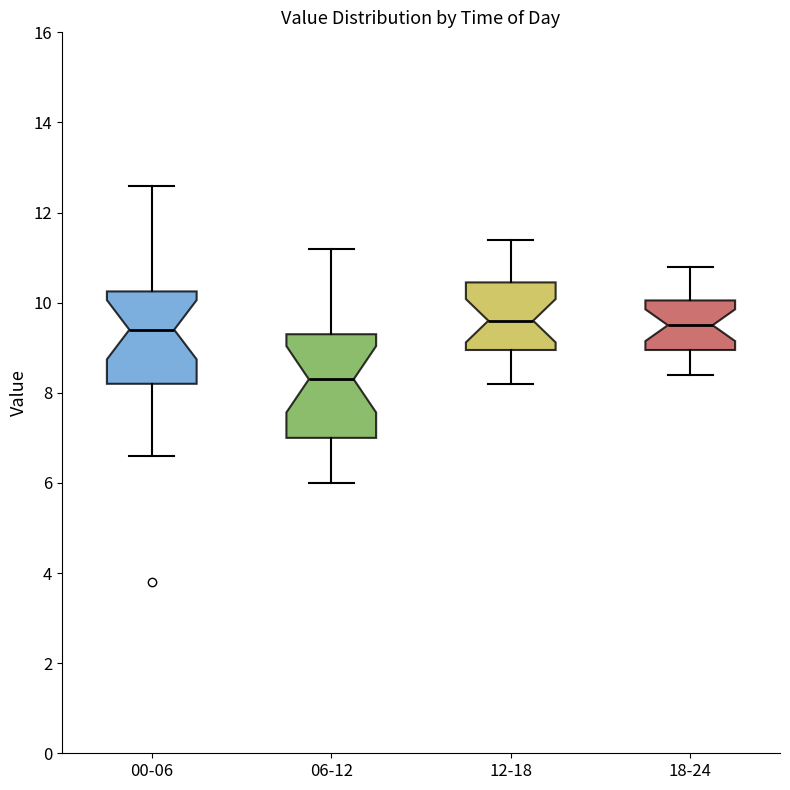

Reading left to right, read every box against the y-axis: the position of its median line, the range the box covers, and the ends of its whiskers. The values are not printed on the chart, so give them approximately, as read against the axis.

00-06: median 9.4, box 8.2 to 10.2, whiskers 6.6 to 12.6
06-12: median 8.4, box 7.0 to 9.4, whiskers 6.0 to 11.2
12-18: median 9.6, box 9.0 to 10.4, whiskers 8.2 to 11.4
18-24: median 9.6, box 9.0 to 10.0, whiskers 8.4 to 10.8